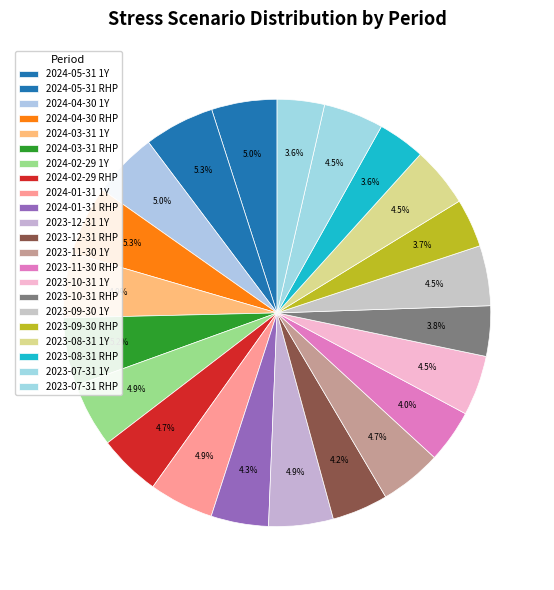

Count the number of slices in the pie.

22